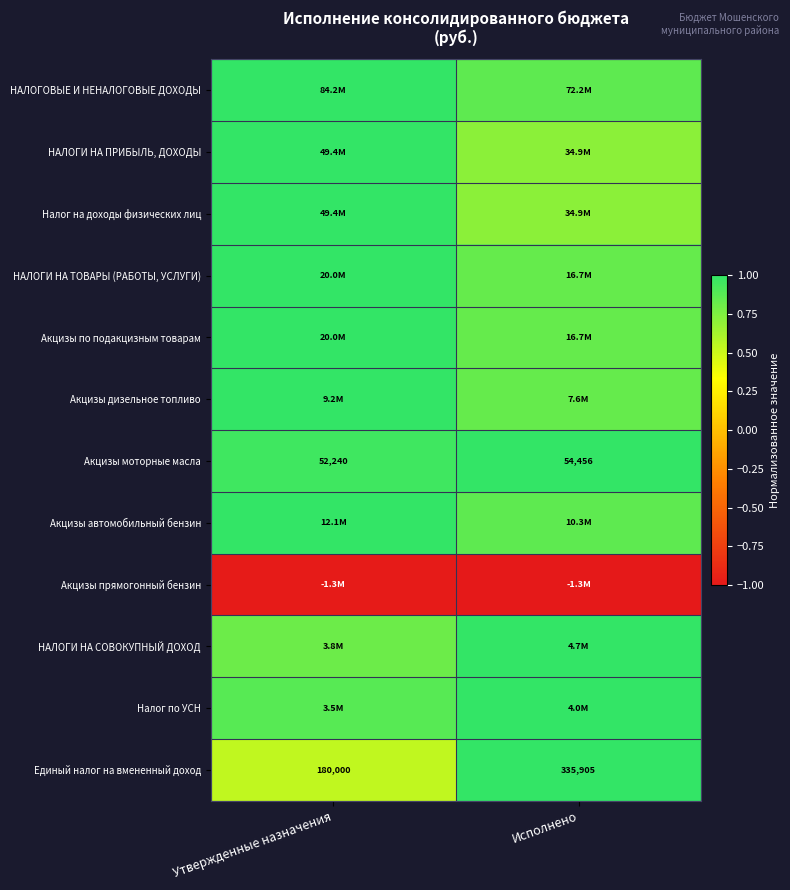

At which category does the chart reach its minimum across all series?

Исполнено